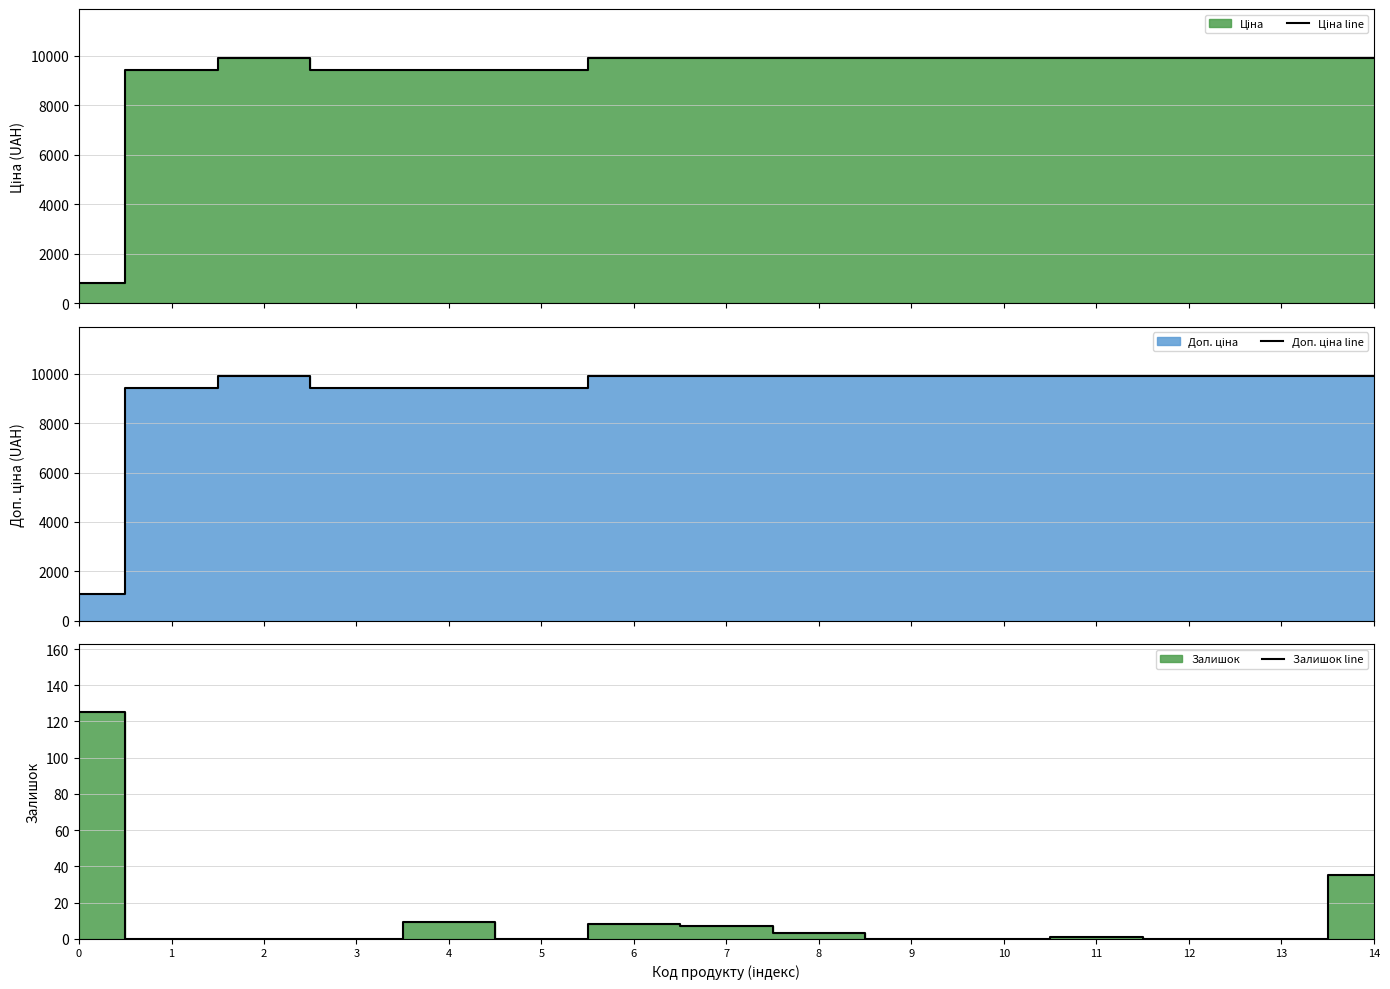

Which series has the widest spread of values?

Ціна line